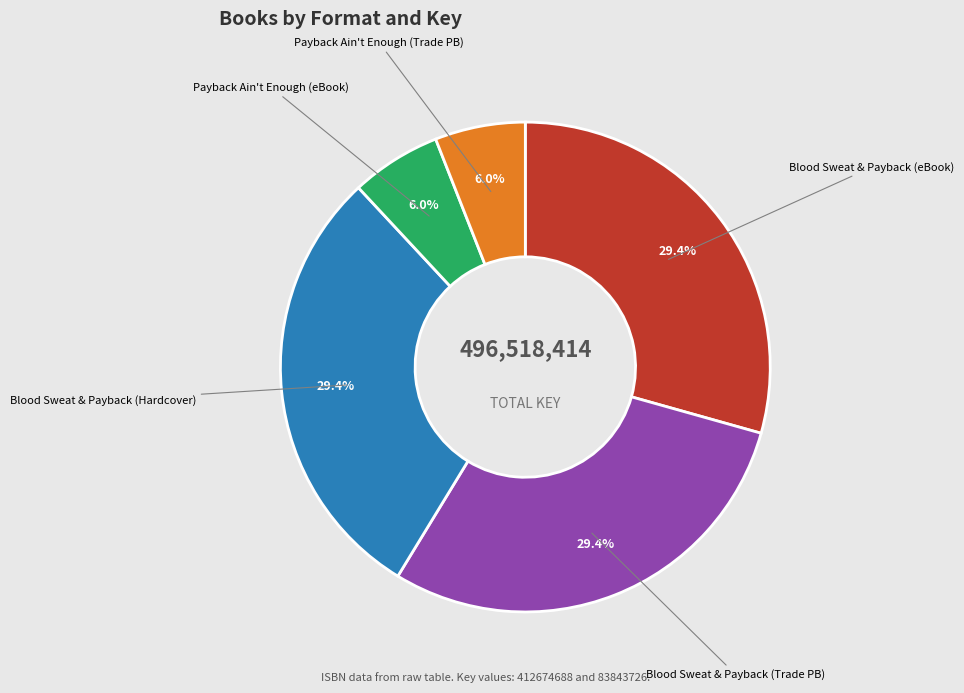

Combined, what portion of the pie is Blood Sweat & Payback (Hardcover) and Payback Ain't Enough (eBook)?

35.3%